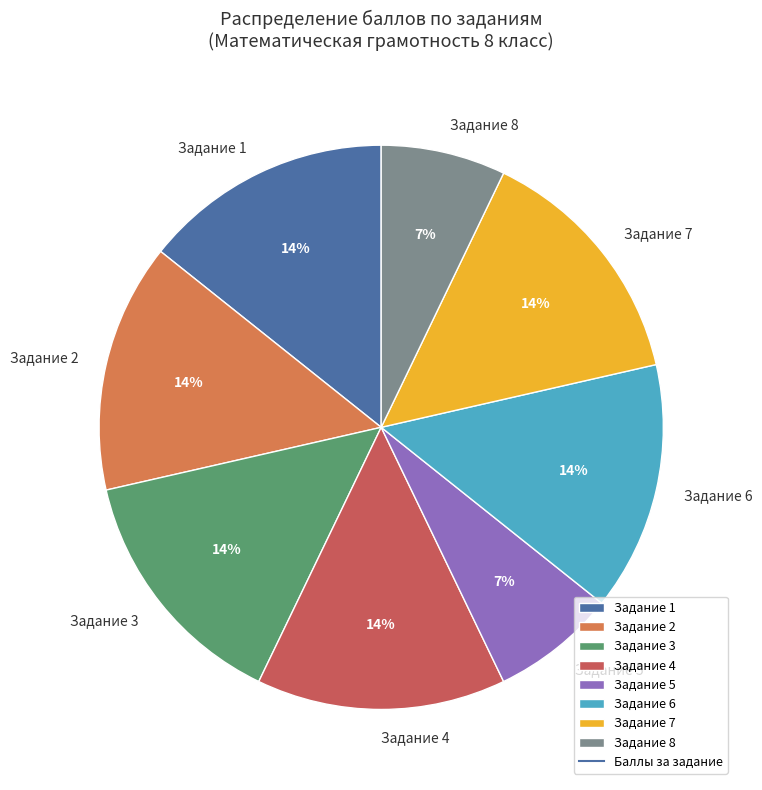

To the nearest percent, what percentage of the pie is Задание 6?

14%